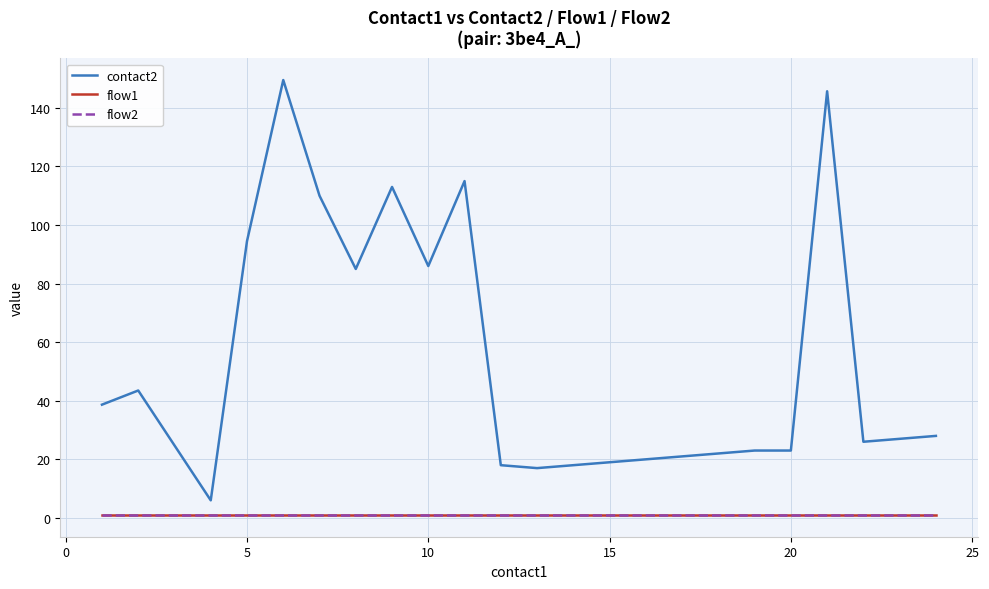

Does the chart display data point markers on the line(s)?

No